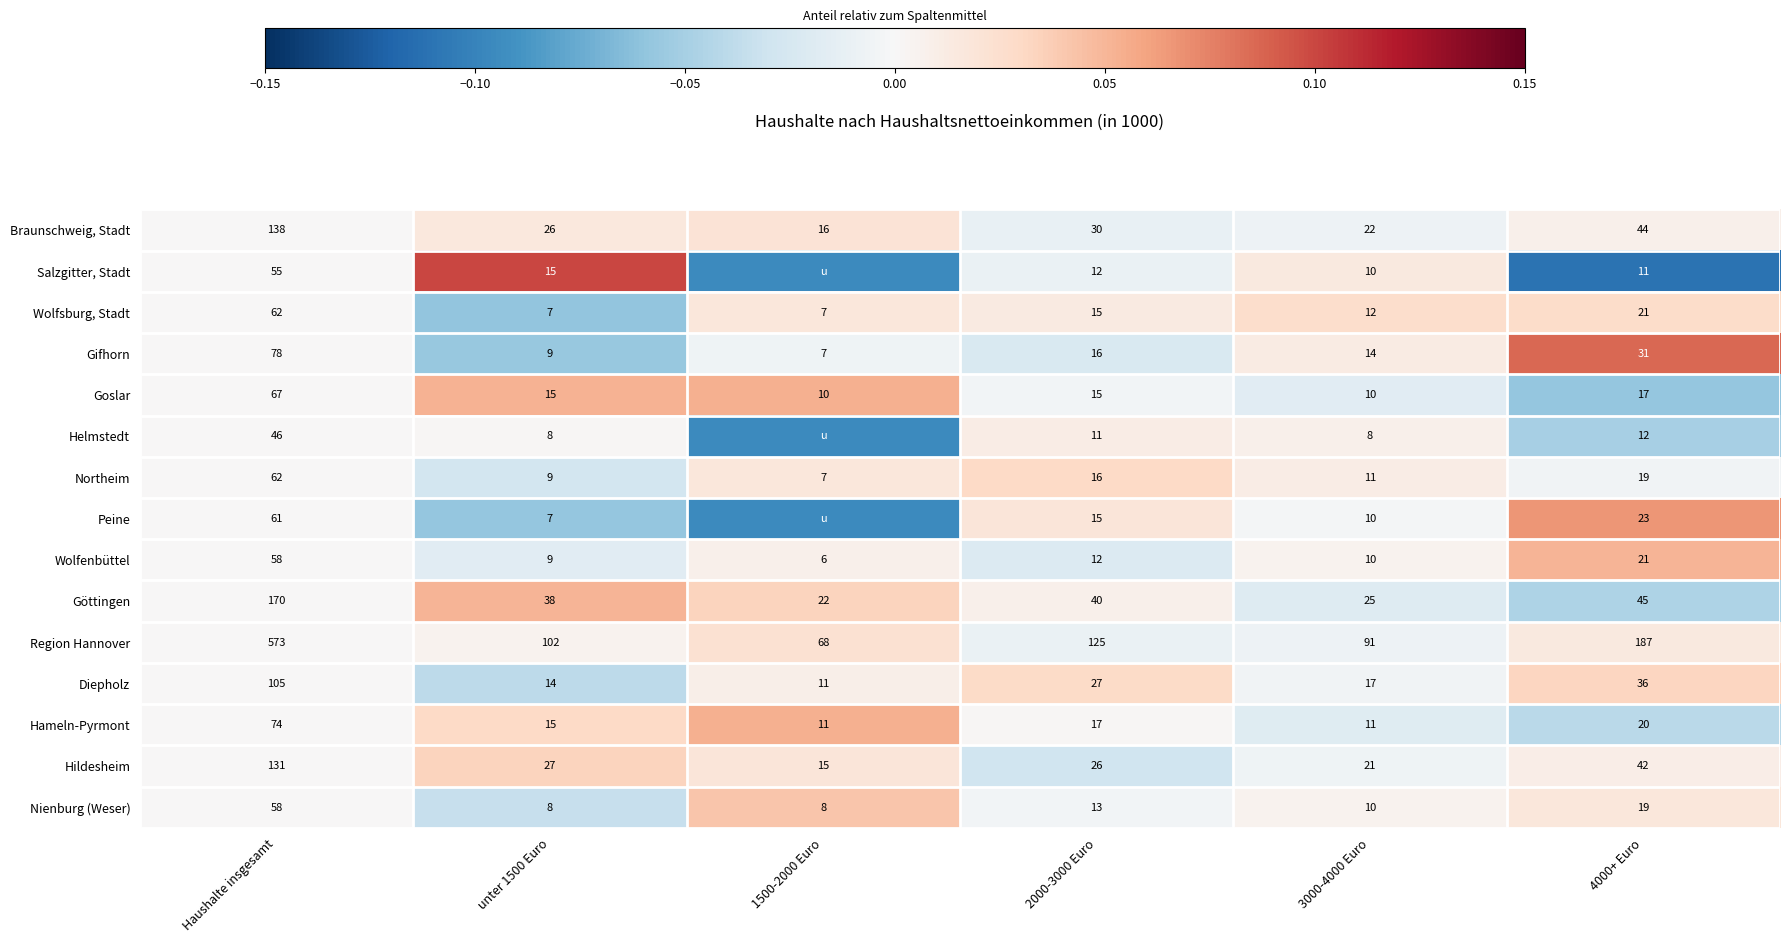

Is the value of Salzgitter, Stadt at 3000-4000 Euro greater than the value of Wolfsburg, Stadt at 4000+ Euro?

No